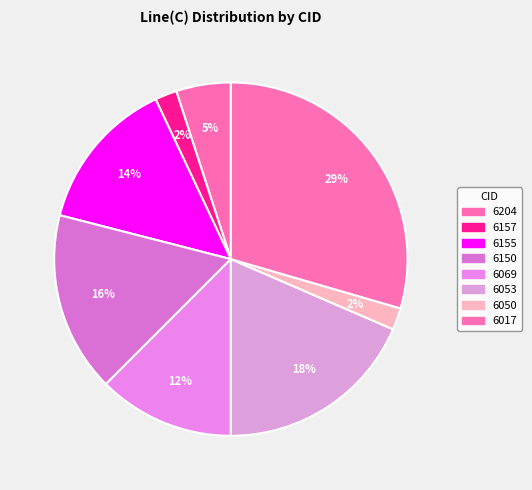

The 6017 slice represents 30% of the pie. True or false?

True